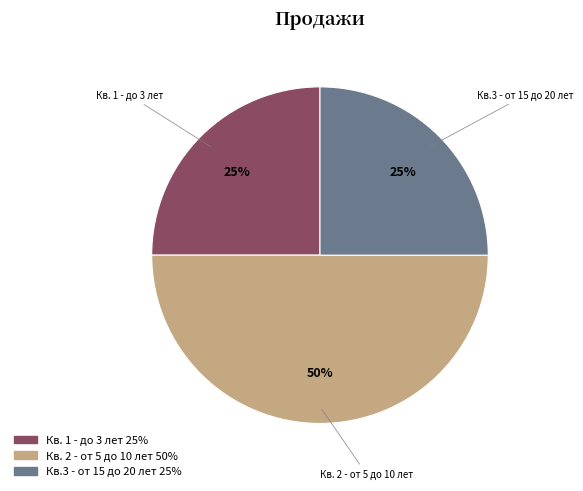

Count the number of slices in the pie.

3